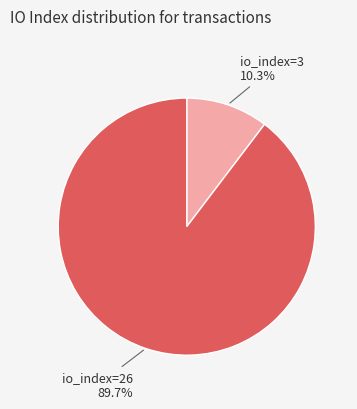

Is there any slice that represents more than half of the pie?

Yes